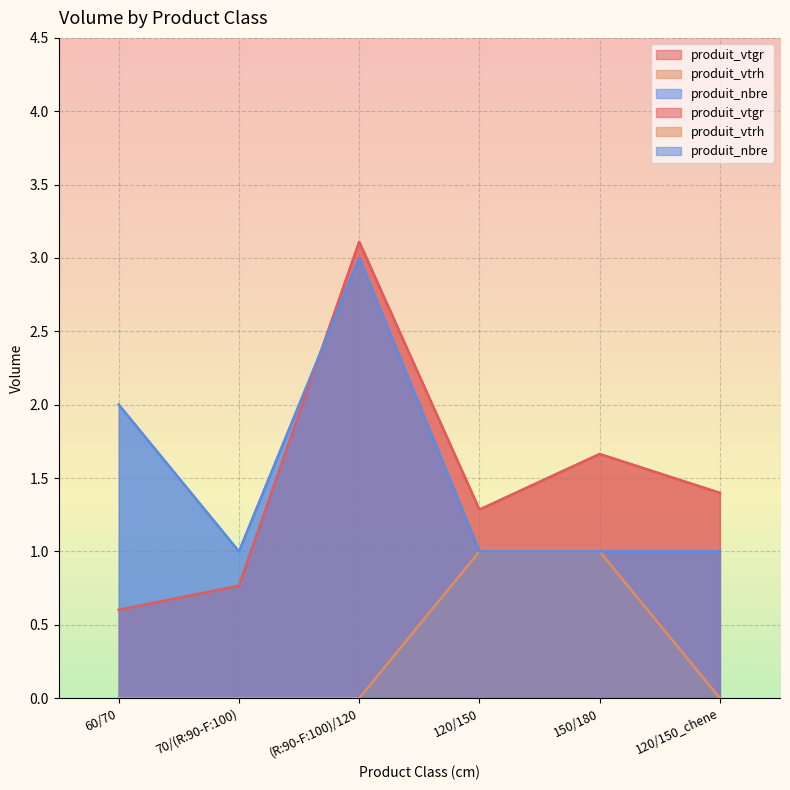

Which series has the widest spread of values?

produit_vtgr